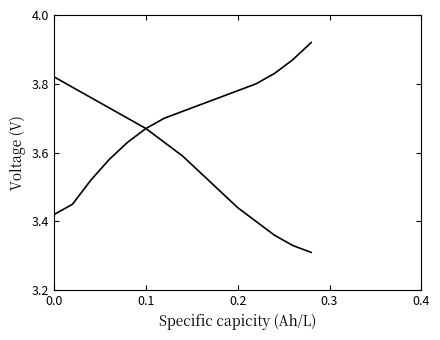

How many lines are shown in the chart?

2